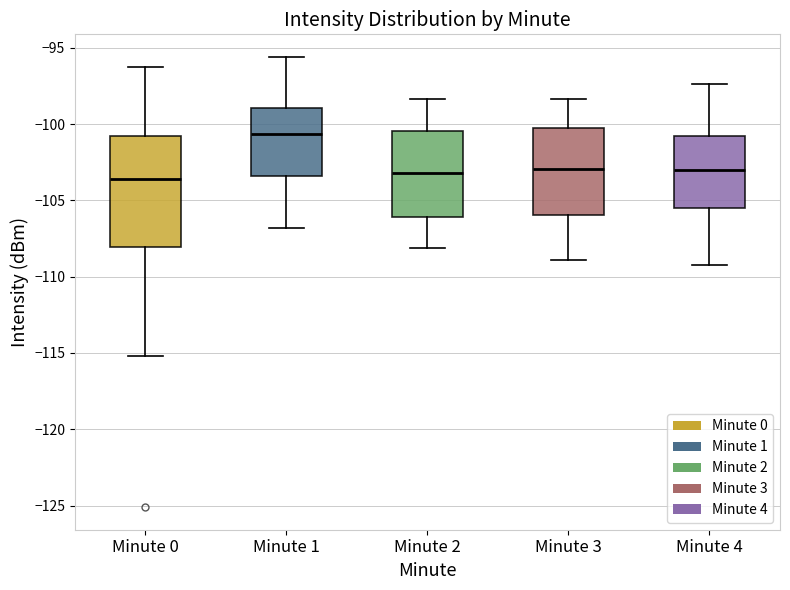

Where does the median line of the box for Minute 4 sit on the y-axis? The values are not printed on the chart, so give them approximately, as read against the axis.

-103.0